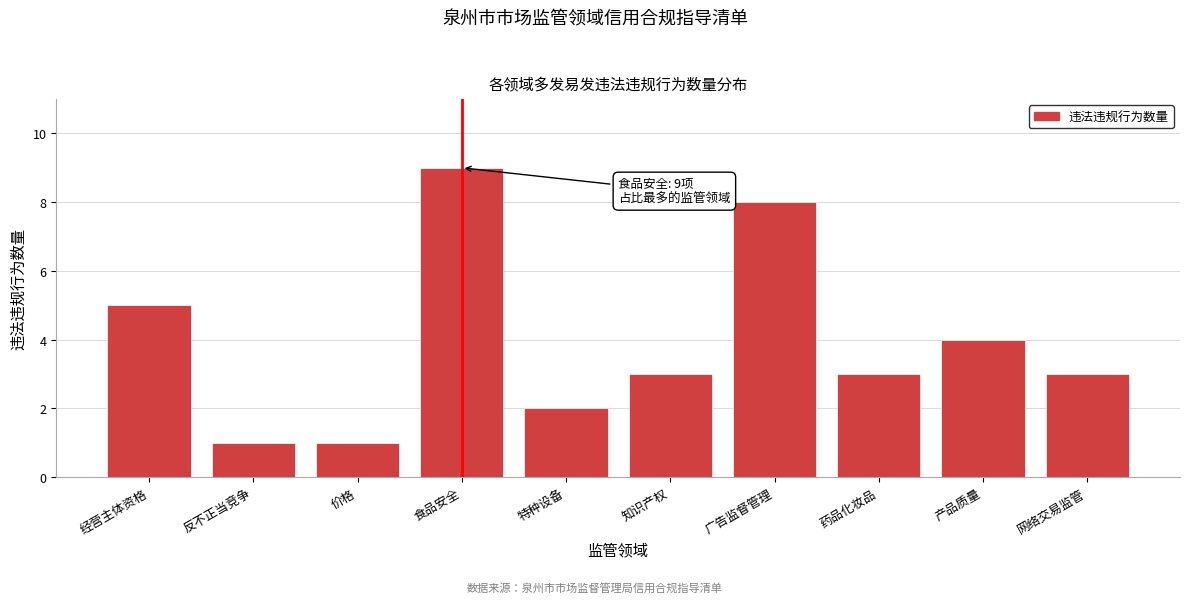

Reading left to right, transcribe all the data shown in this chart.

经营主体资格=5	反不正当竞争=1	价格=1	食品安全=9	特种设备=2	知识产权=3	广告监督管理=8	药品化妆品=3	产品质量=4	网络交易监管=3